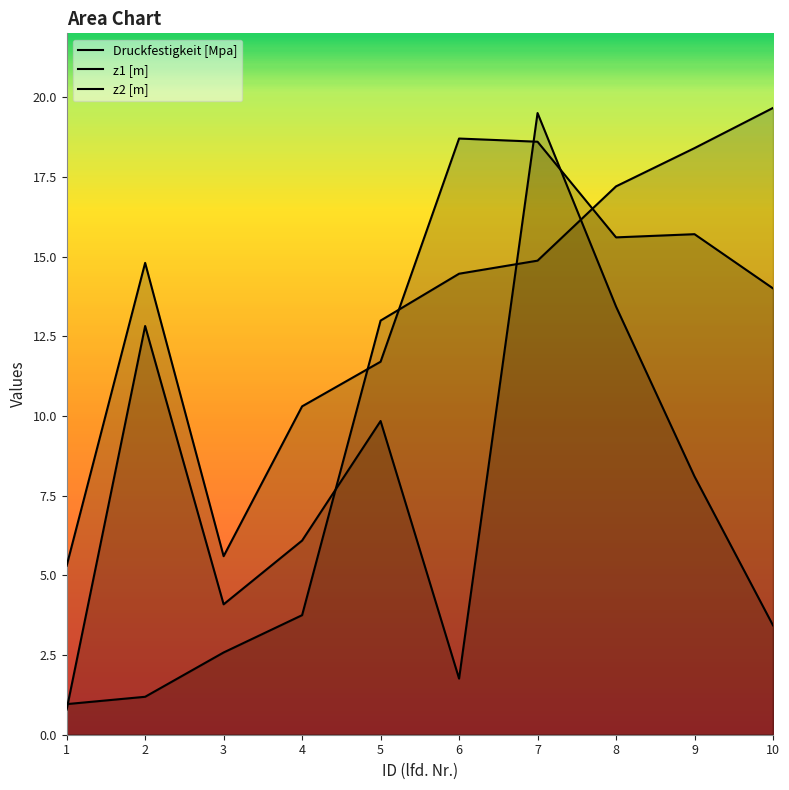

What is the maximum value for z2 [m]?

19.5